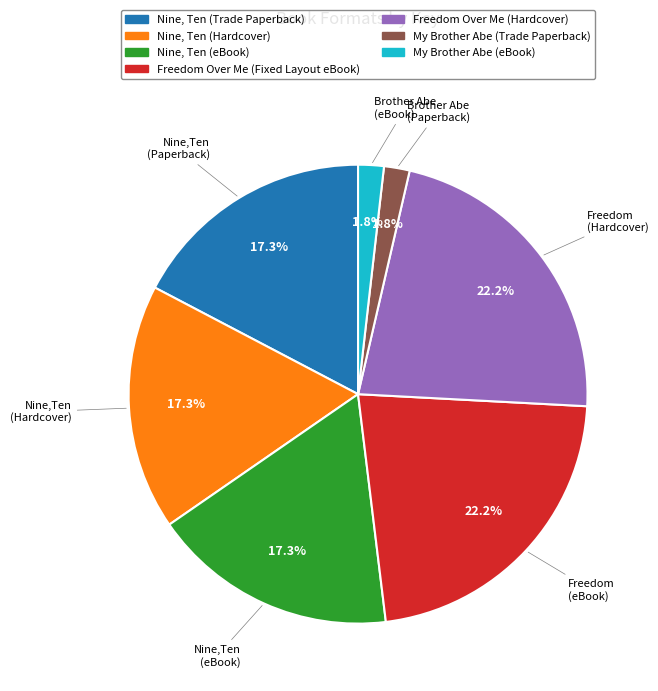

Is there any slice that represents more than half of the pie?

No